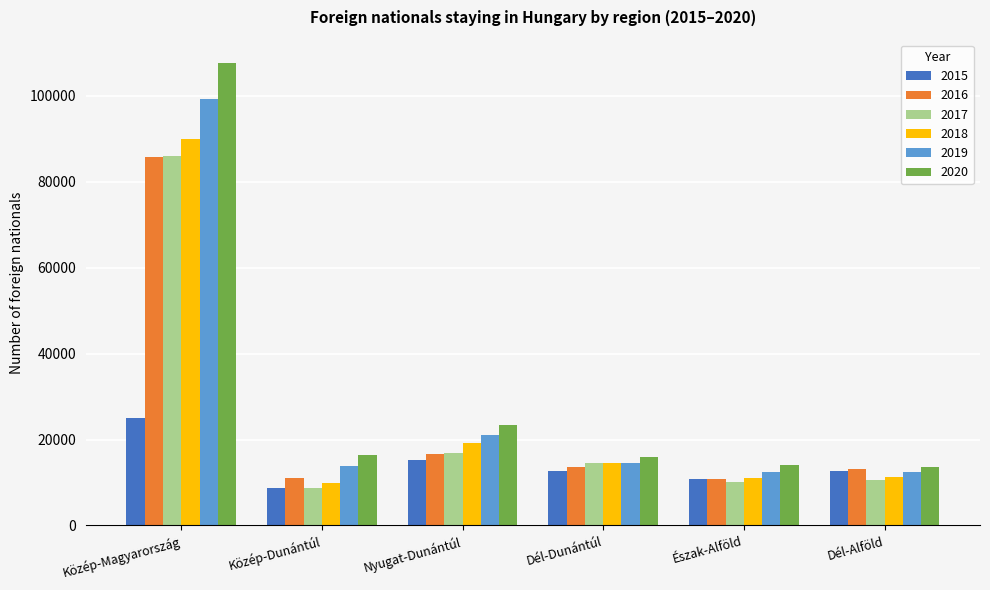

What is the difference between the highest and lowest values at Közép-Dunántúl?

7778